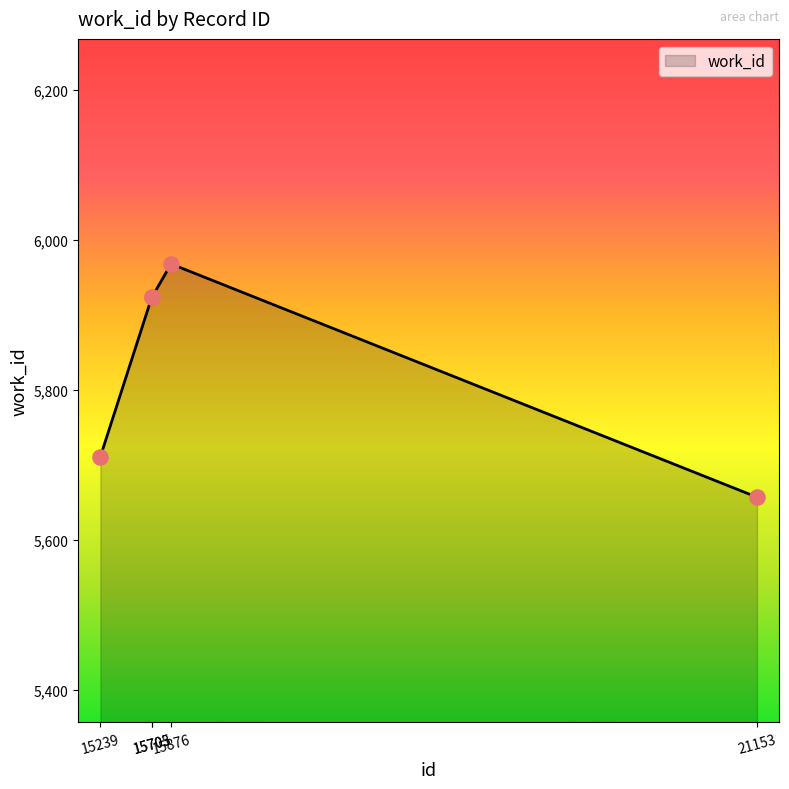

What is the change in value from 15876 to 21153?

-311